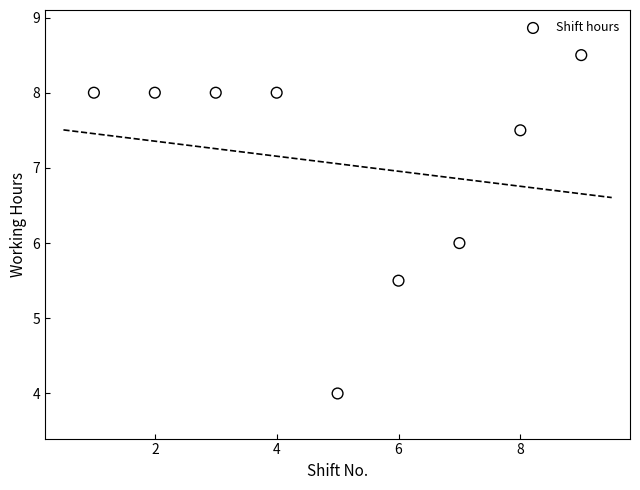

What is the average Y value?

7.1